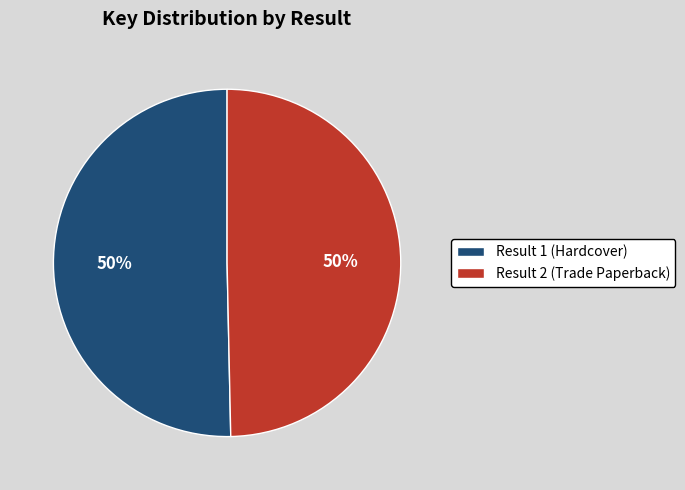

Approximately how many times larger is the value at Result 2 (Trade Paperback) compared to Result 1 (Hardcover)?

1.0